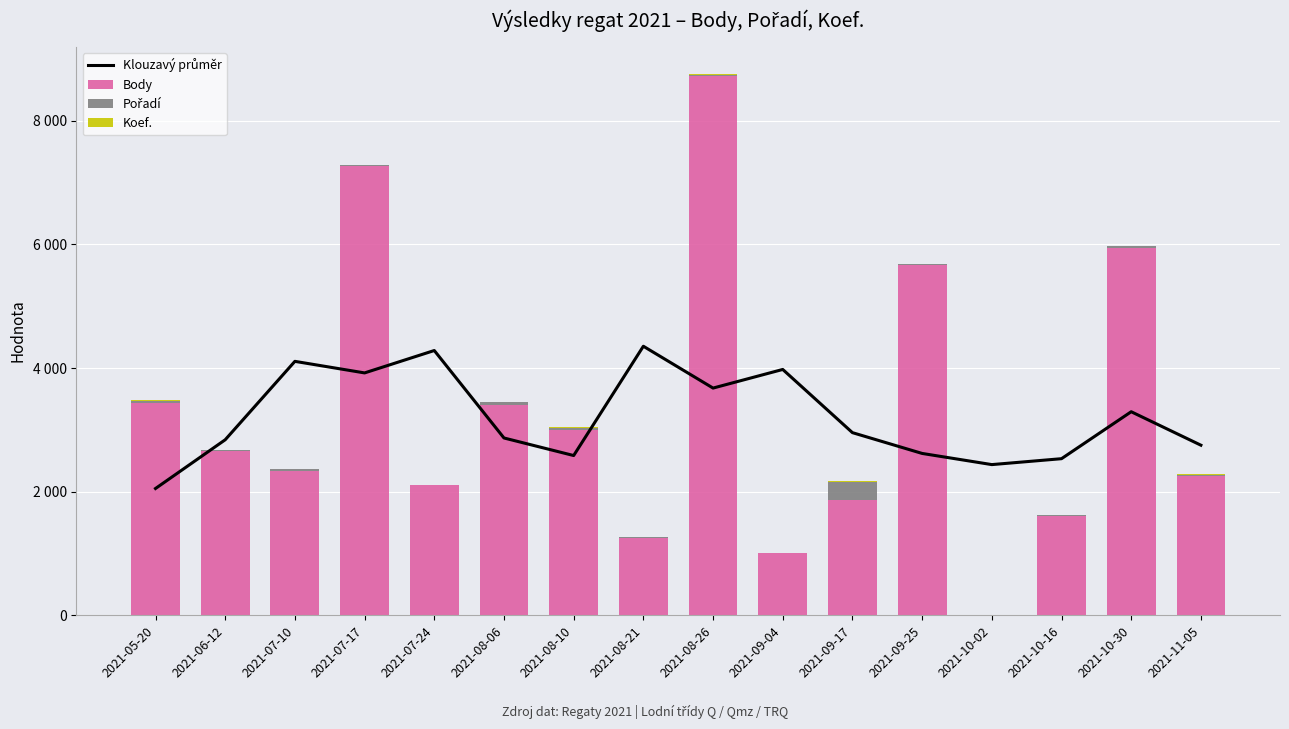

What is the maximum value shown in the chart?

8718.0